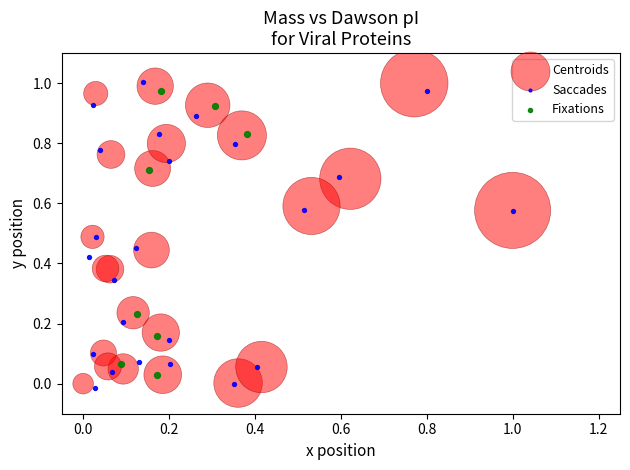

What are all the series names shown in the legend?

Centroids, Saccades, Fixations